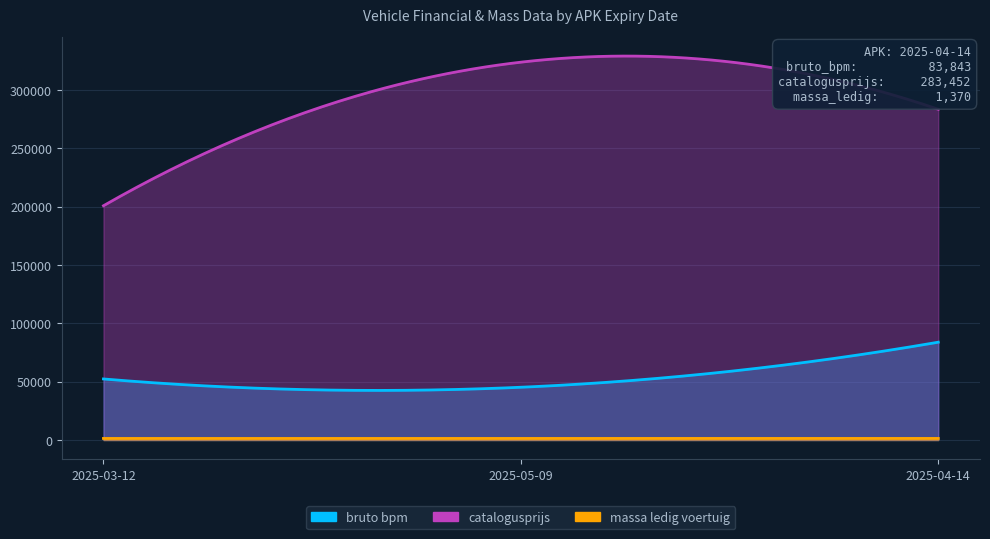

Count the number of data series in this chart.

3